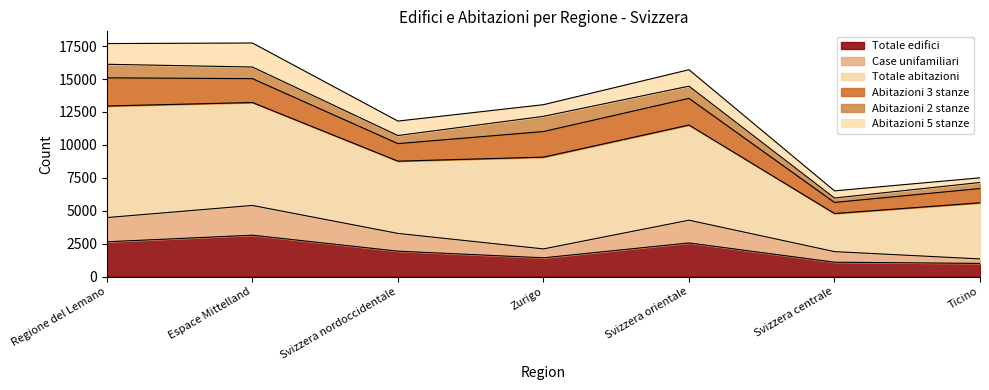

What position from the right is Espace Mittelland?

6